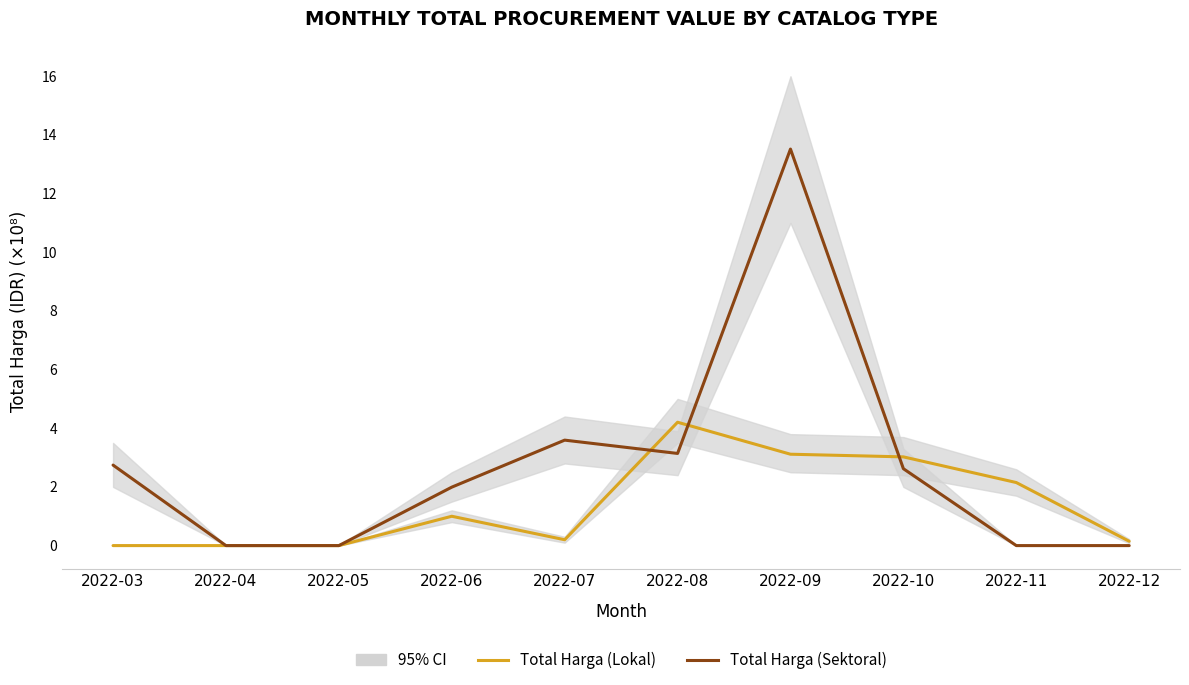

Is the value of Total Harga (Sektoral) at 2022-09 greater than the value of Total Harga (Lokal) at 2022-06?

Yes